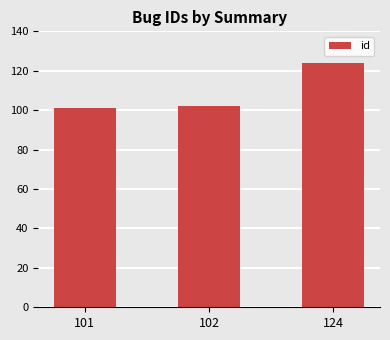

At which category does the chart reach its peak across all series?

124